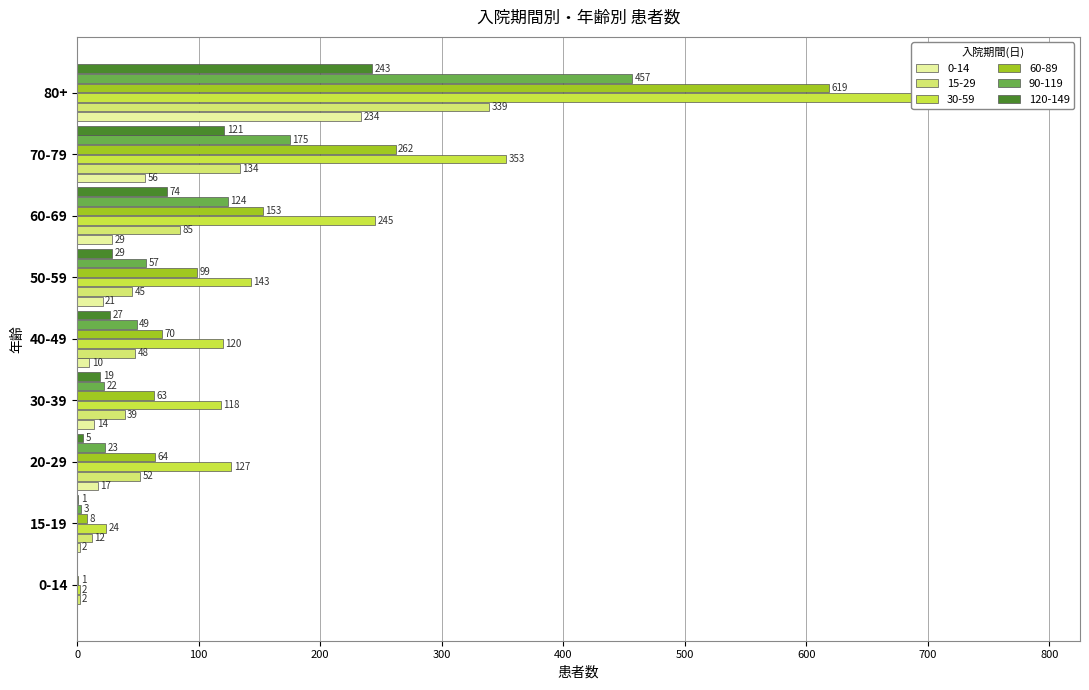

What position from the right is 70-79?

2